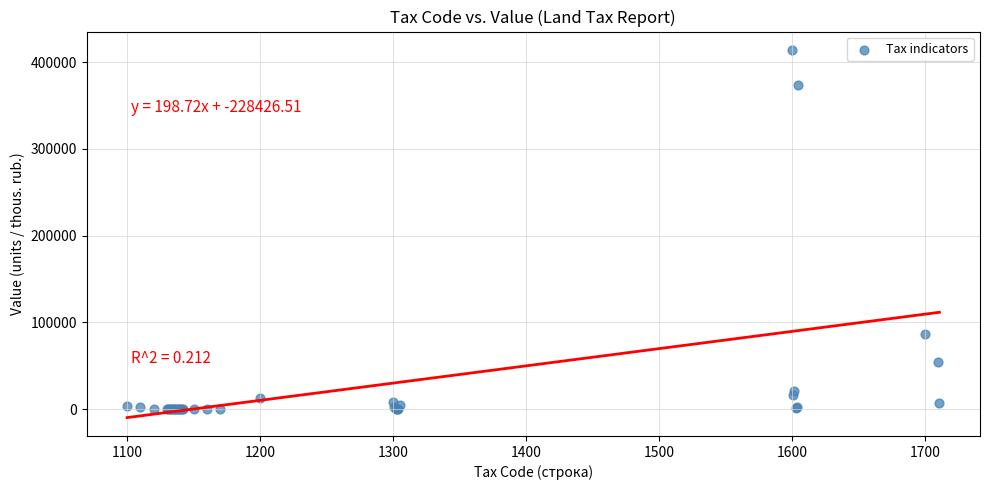

What Y value in the scatter plot is closest to 207042?

86826